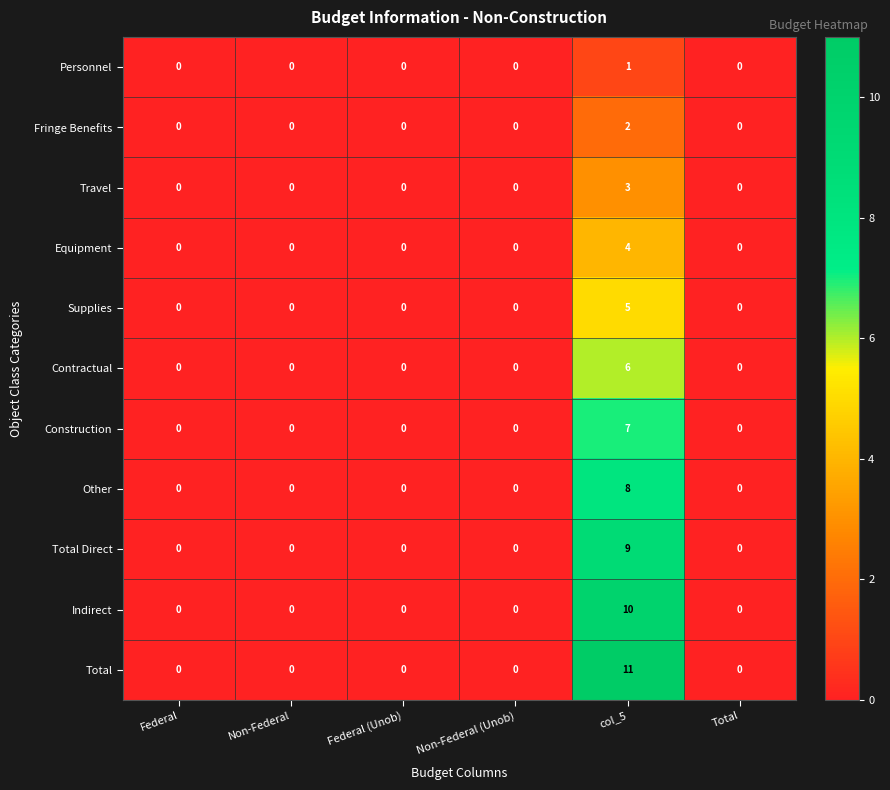

Count the number of categories in the chart.

6